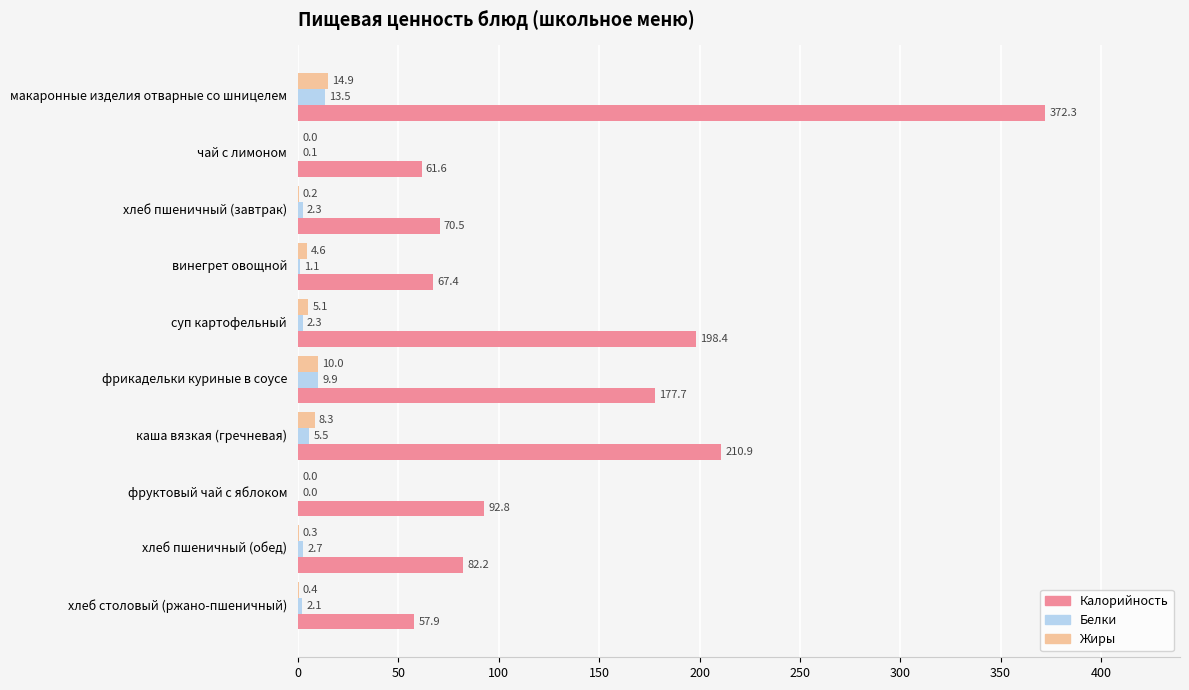

Is it true that Белки equals 2.3 at хлеб пшеничный (завтрак)?

True